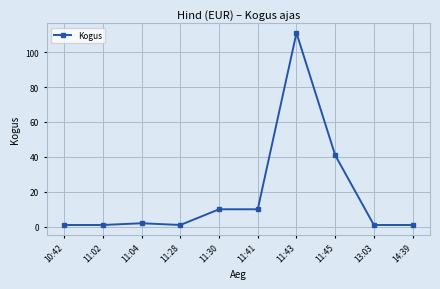

What is the difference between the maximum and second lowest values?

110